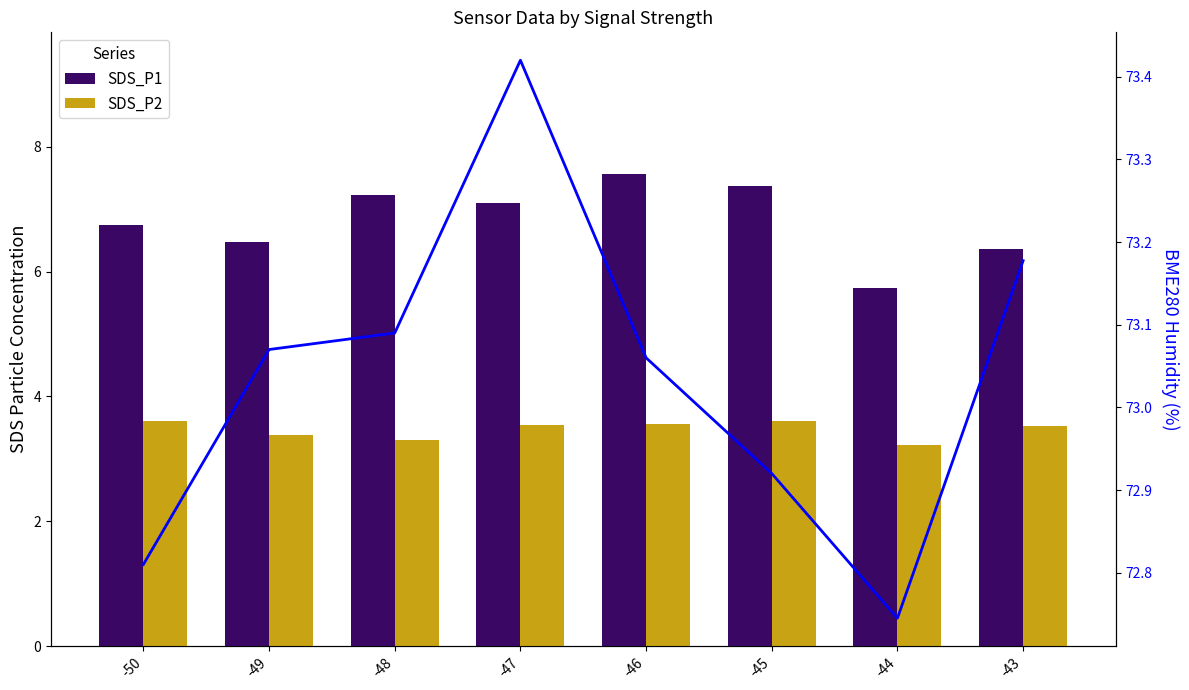

Which series has the largest total across all categories?

BME280_humidity